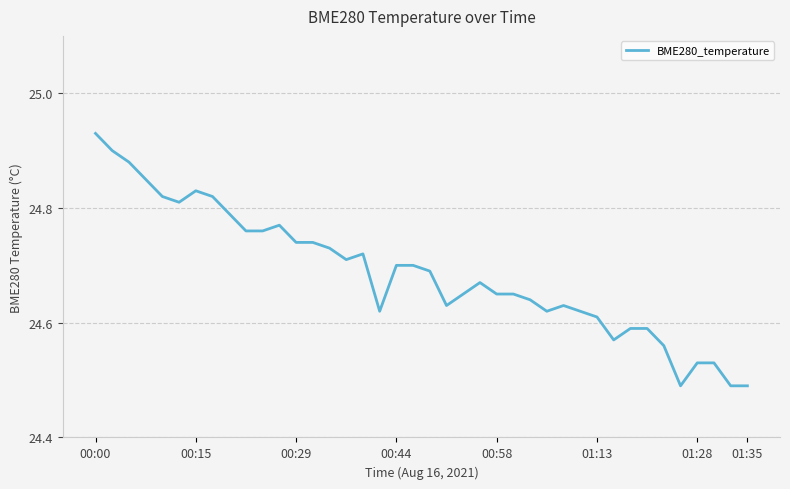

What is the difference between the maximum and minimum values?

0.4